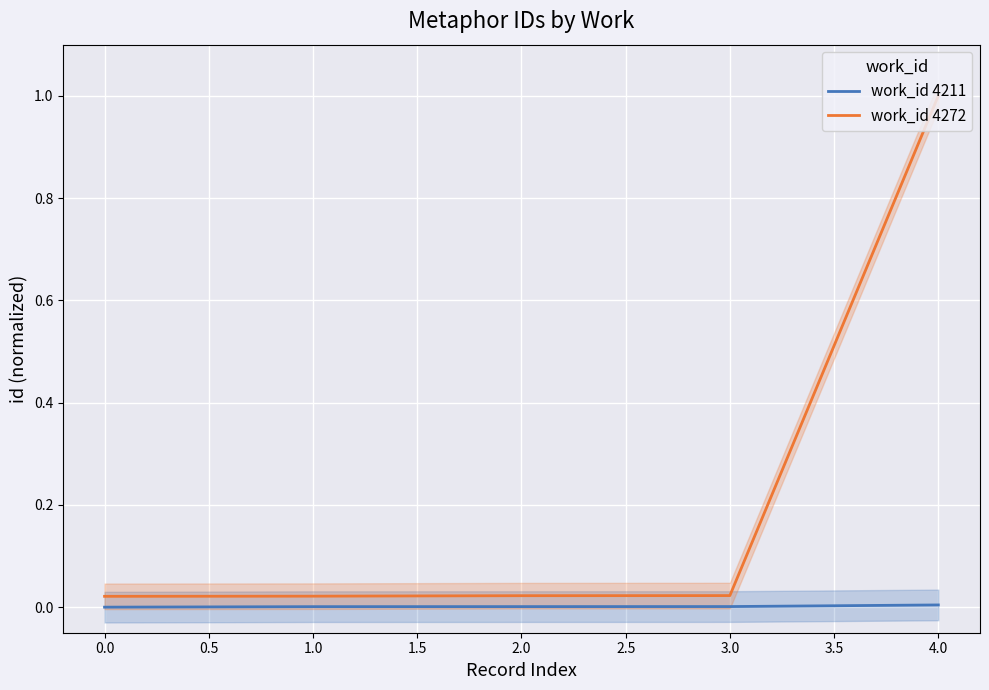

Which series has the widest spread of values?

work_id 4272